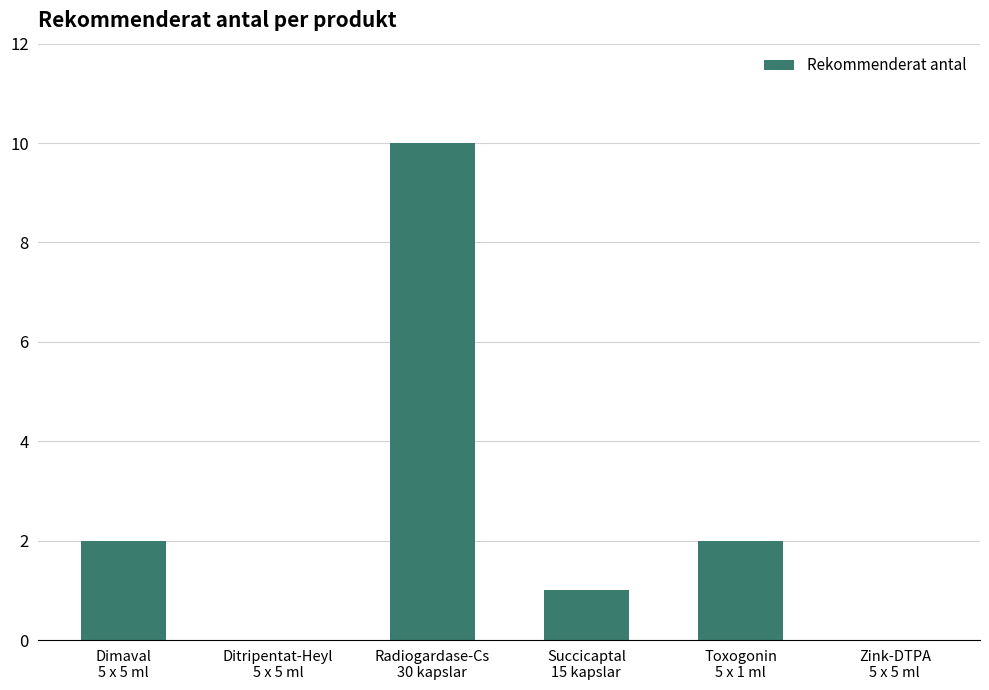

What is the greatest value displayed?

10